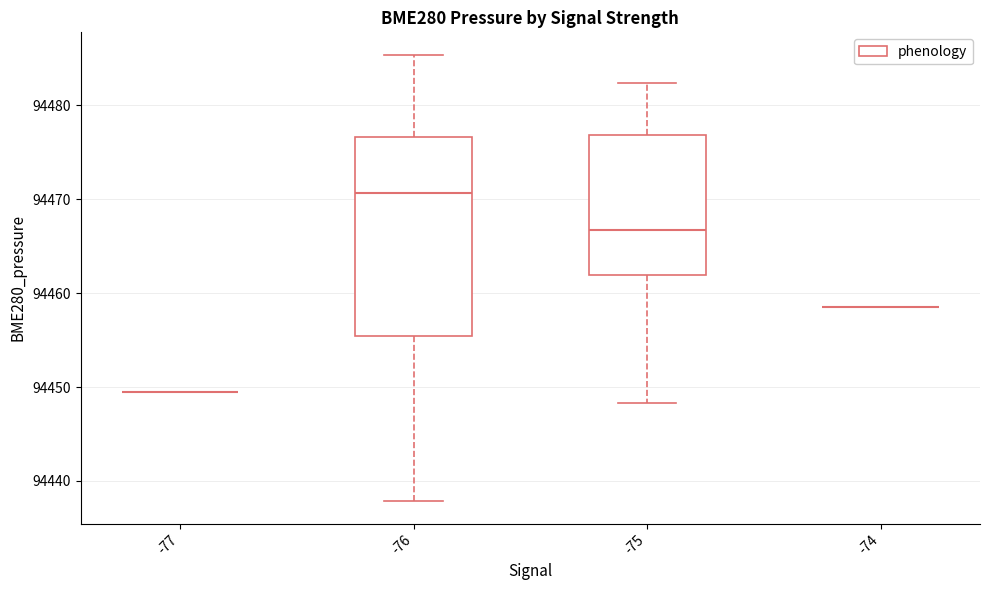

Reading left to right, transcribe this box plot: for each box, give where its median line is, the range the box spans, and where its two whiskers end, as read against the y-axis. The values are not printed on the chart, so give them approximately, as read against the axis.

-77: box collapsed to a line at 94449, whiskers 94449 to 94449
-76: median 94471, box 94455 to 94477, whiskers 94438 to 94485
-75: median 94467, box 94462 to 94477, whiskers 94448 to 94482
-74: box collapsed to a line at 94459, whiskers 94459 to 94459